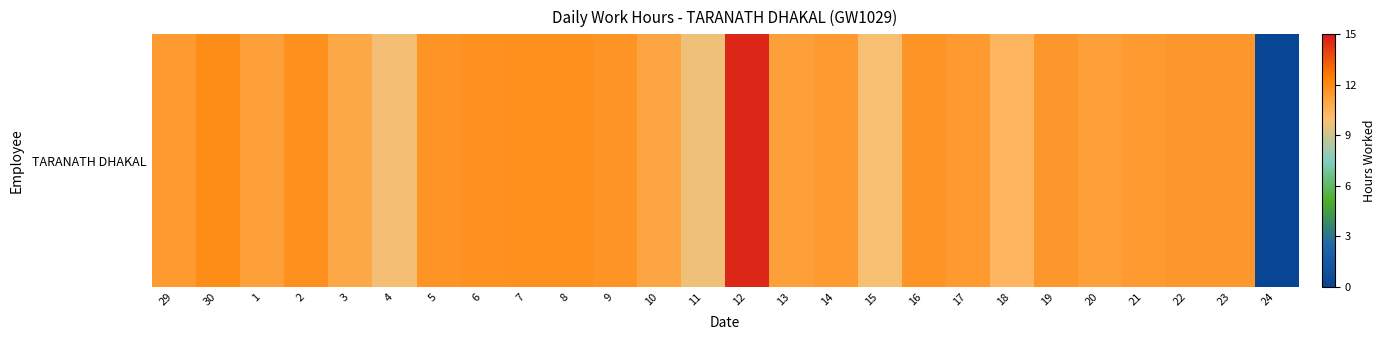

Read the value at 8.

11.8